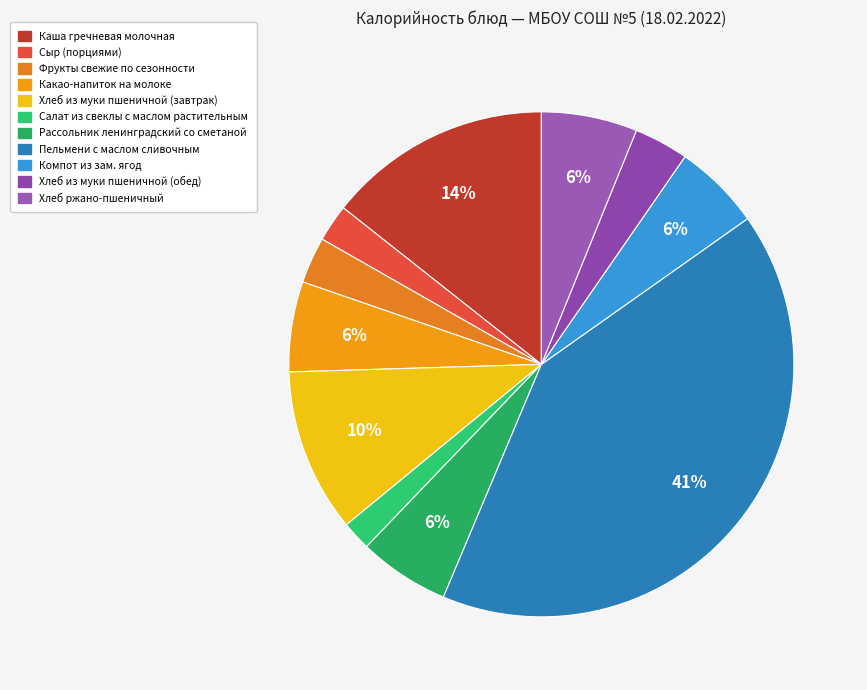

To the nearest percent, what is the difference between the largest and smallest slice percentages?

39%